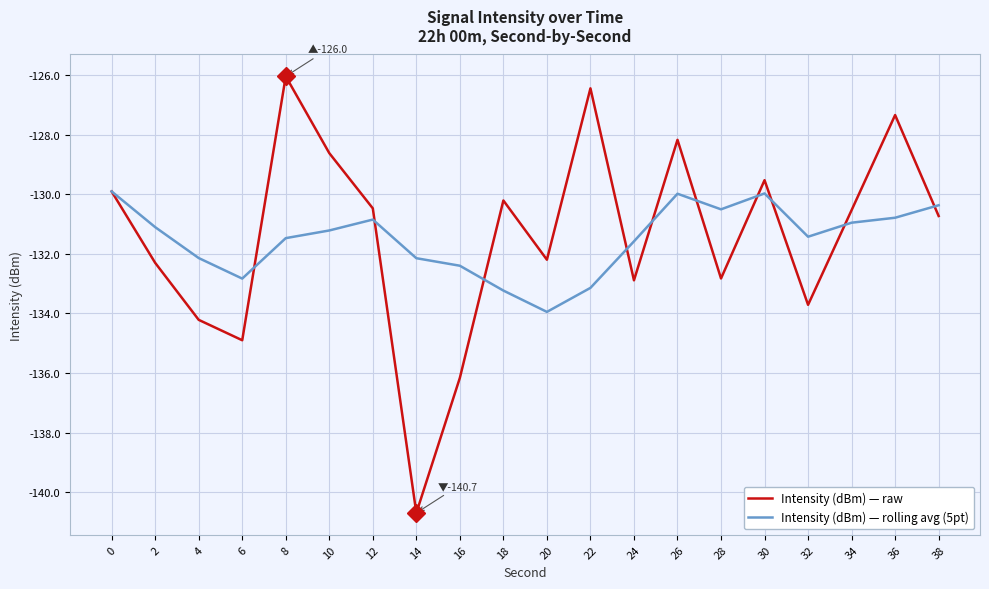

Which series ends up on top after the final intersection of Intensity (dBm) — raw and Intensity (dBm) — rolling avg (5pt)?

Intensity (dBm) — rolling avg (5pt)